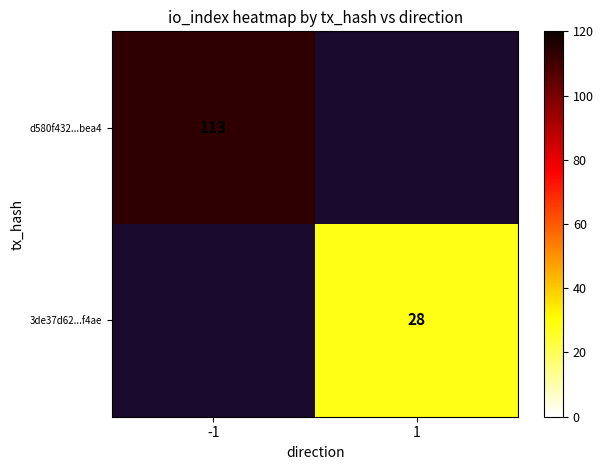

Is it true that 3de37d62...f4ae equals 28 at 1?

True